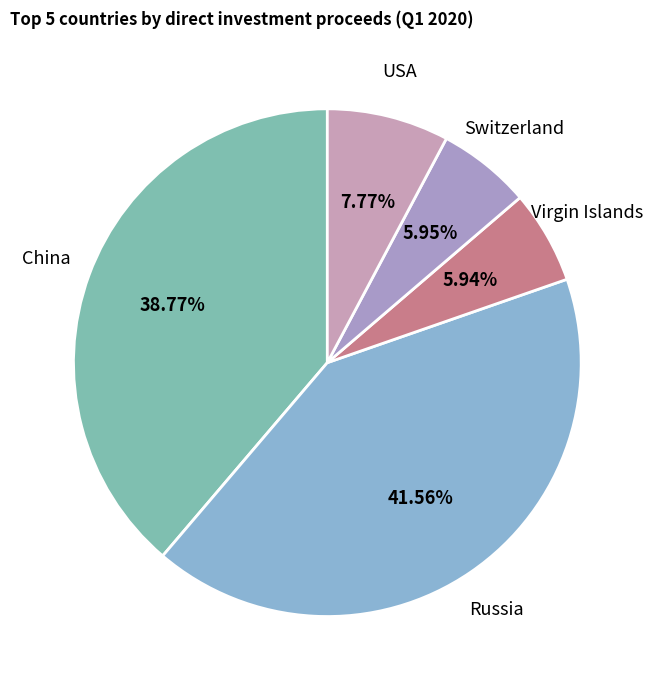

Is Russia the majority of the pie?

No